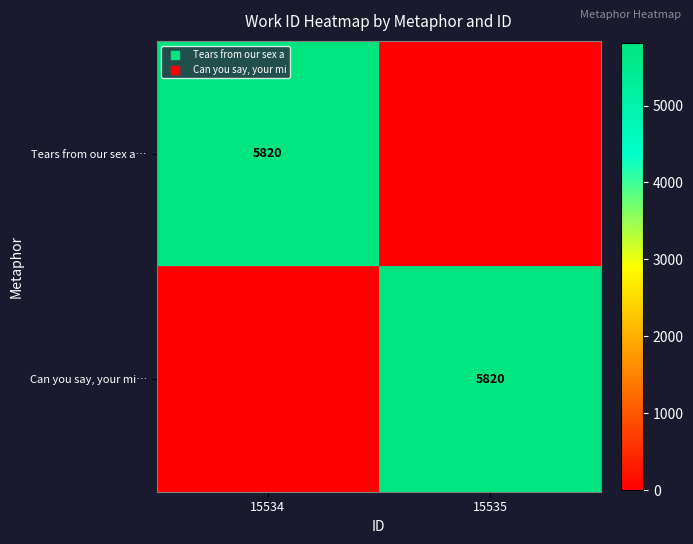

The Tears from our sex a… series shows 5820 at 15534. True or false?

True